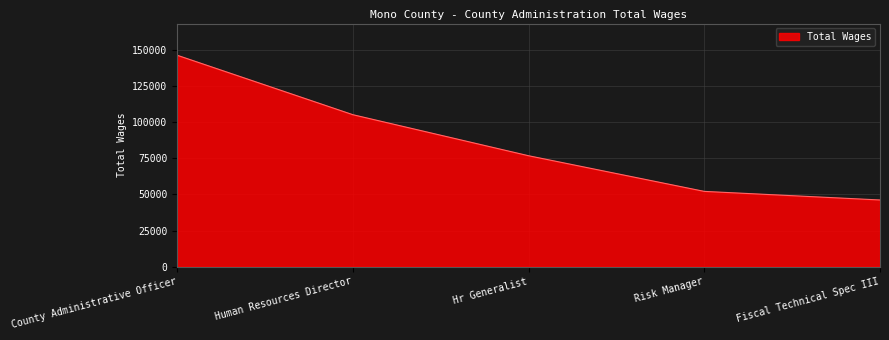

Rank the categories by value from highest to lowest.

County Administrative Officer, Human Resources Director, Hr Generalist, Risk Manager, Fiscal Technical Spec III